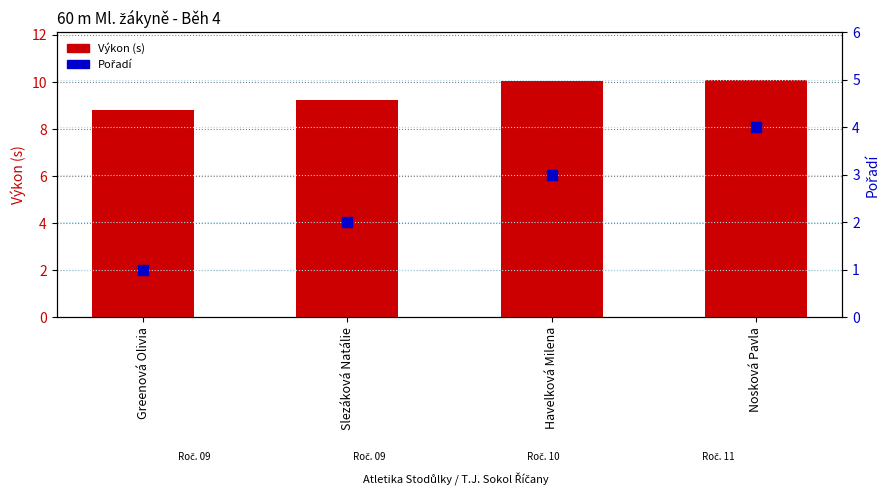

Which series contains the lowest Y value?

Pořadí